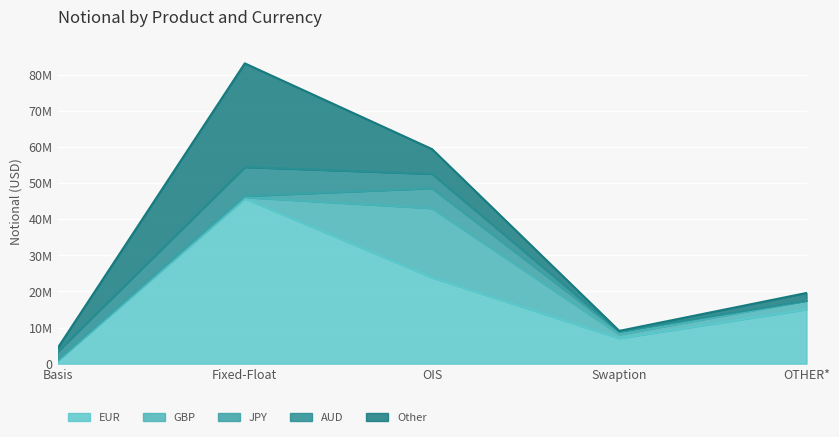

The value of AUD at OTHER* is 29883. True or false?

False